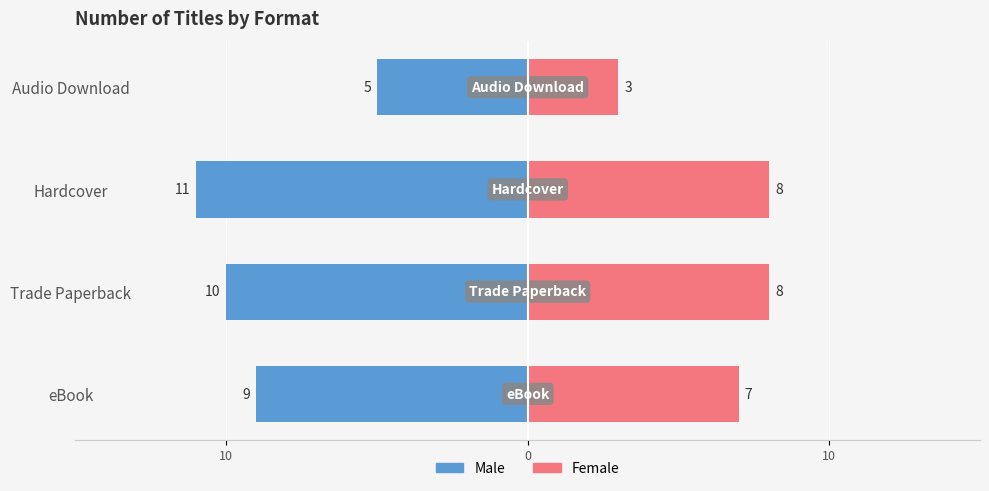

What is the sum of all Female values?

26